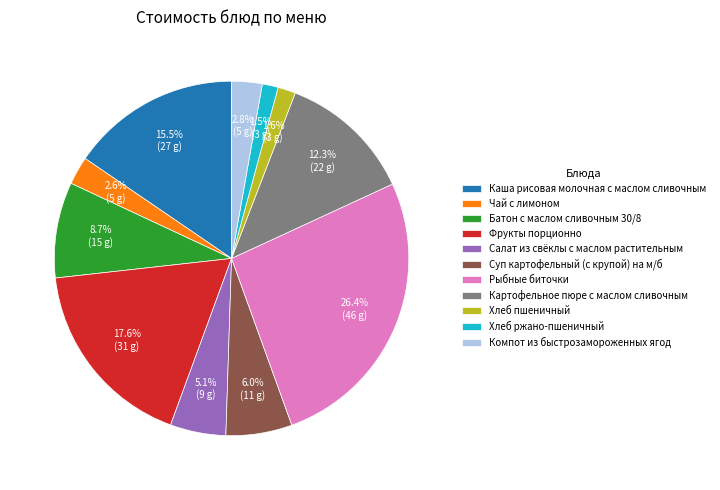

Does Салат из свёклы с маслом растительным represent more than half of the total?

No